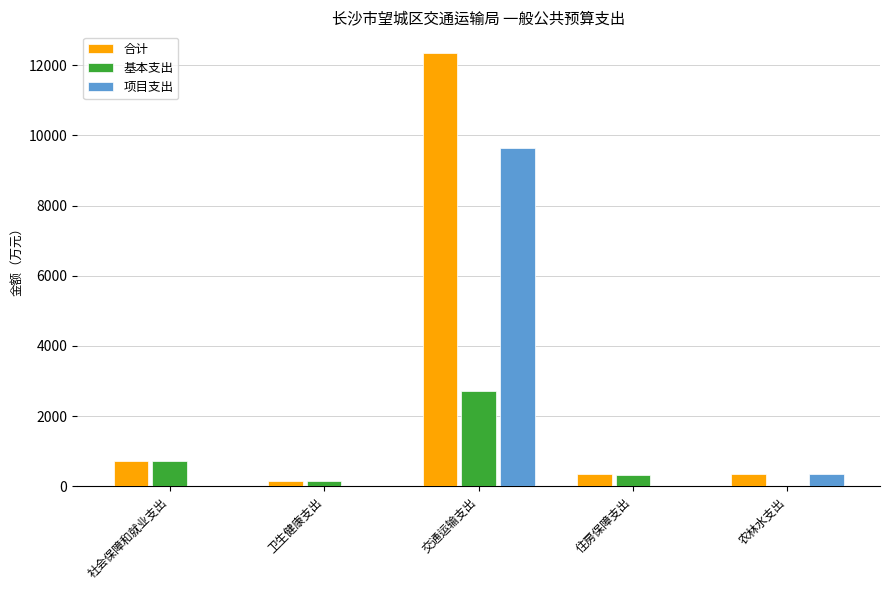

The value of 项目支出 at 卫生健康支出 is 0.0. True or false?

True